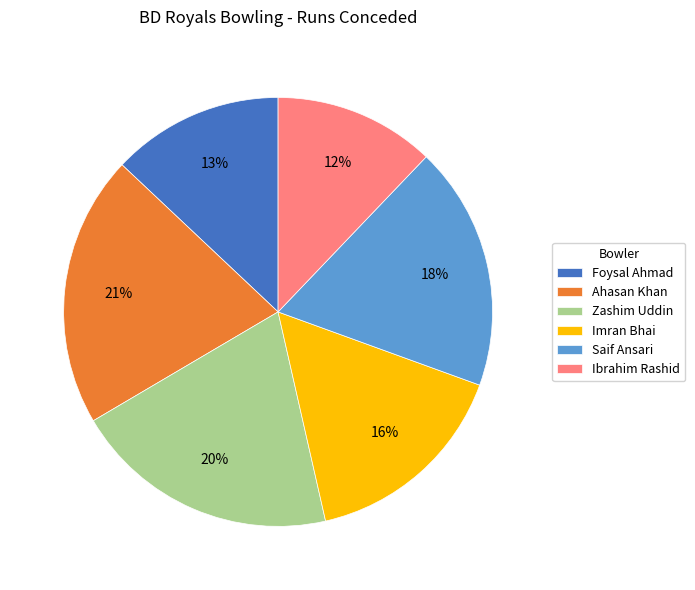

What is the ratio of the value at Zashim Uddin to the value at Foysal Ahmad?

1.5